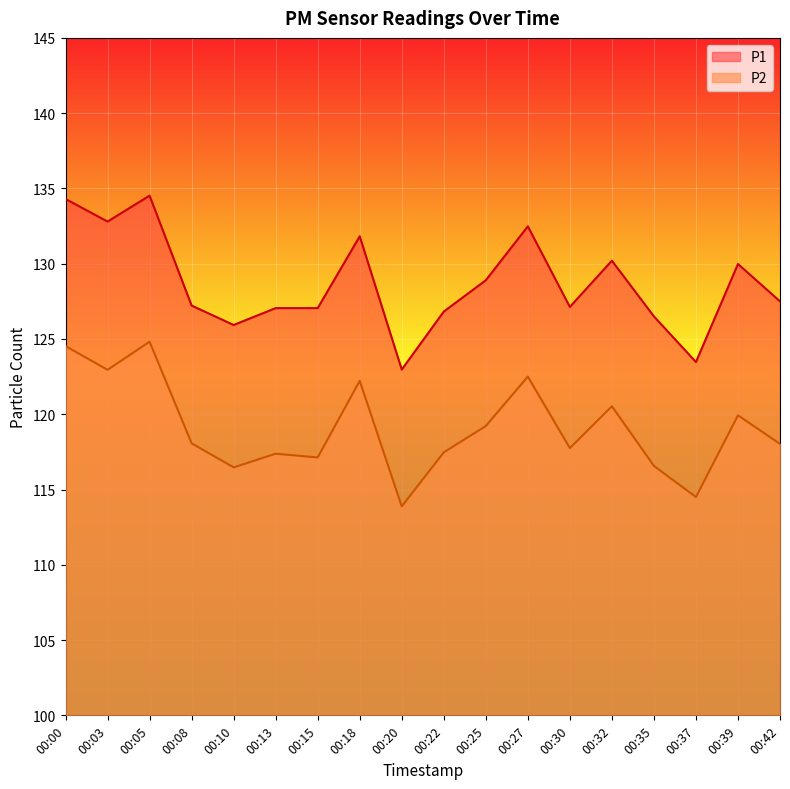

The P2 series shows 116.5 at 00:10. True or false?

True